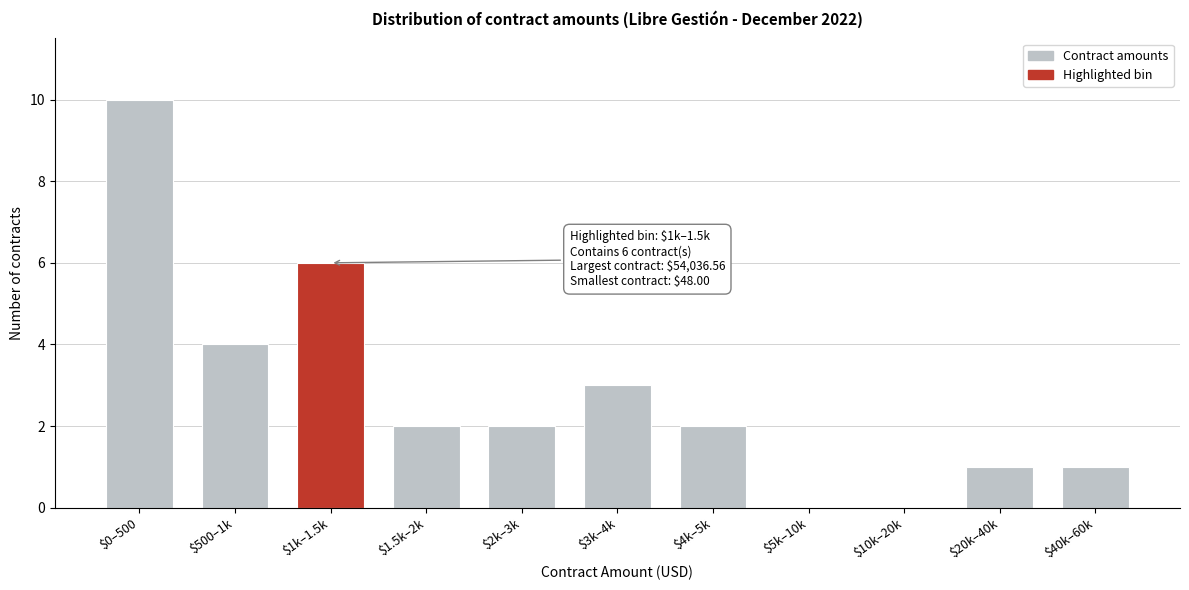

Where is the data nearest to the value 5?

$500–1k